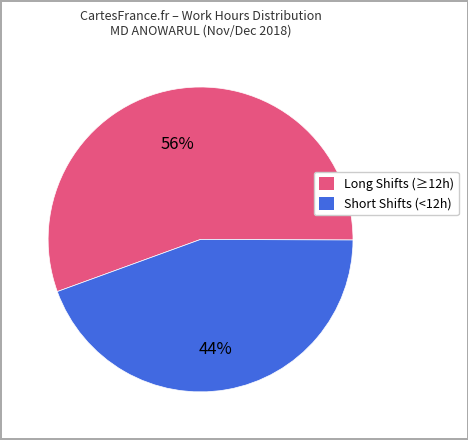

To the nearest percent, what is the average slice percentage?

50%